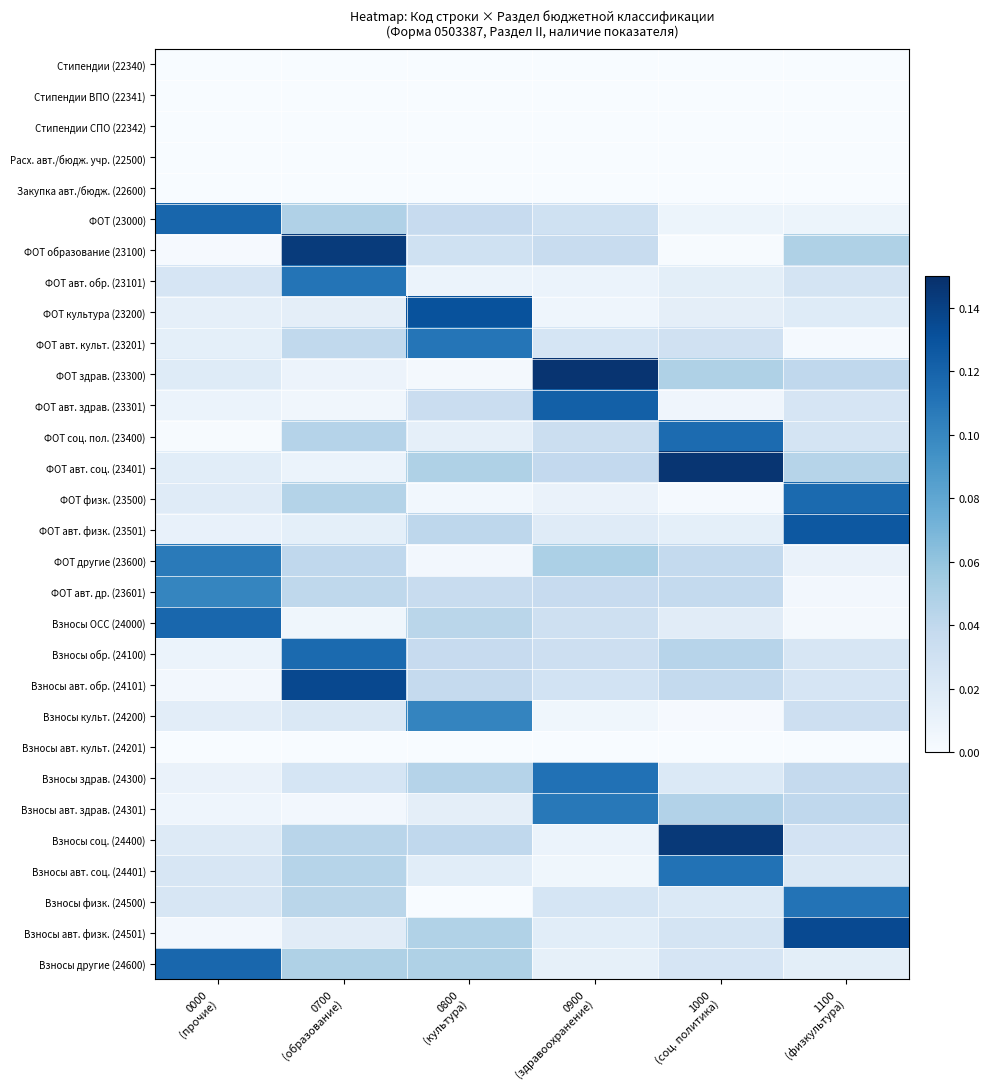

Reading left to right, list all the values displayed in this chart.

Стипендии (22340): 0000
(прочие)=0.0	0700
(образование)=0.0	0800
(культура)=0.0	0900
(здравоохранение)=0.0	1000
(соц. политика)=0.0	1100
(физкультура)=0.0
Стипендии ВПО (22341): 0000
(прочие)=0.0	0700
(образование)=0.0	0800
(культура)=0.0	0900
(здравоохранение)=0.0	1000
(соц. политика)=0.0	1100
(физкультура)=0.0
Стипендии СПО (22342): 0000
(прочие)=0.0	0700
(образование)=0.0	0800
(культура)=0.0	0900
(здравоохранение)=0.0	1000
(соц. политика)=0.0	1100
(физкультура)=0.0
Расх. авт./бюдж. учр. (22500): 0000
(прочие)=0.0	0700
(образование)=0.0	0800
(культура)=0.0	0900
(здравоохранение)=0.0	1000
(соц. политика)=0.0	1100
(физкультура)=0.0
Закупка авт./бюдж. (22600): 0000
(прочие)=0.0	0700
(образование)=0.0	0800
(культура)=0.0	0900
(здравоохранение)=0.0	1000
(соц. политика)=0.0	1100
(физкультура)=0.0
ФОТ (23000): 0000
(прочие)=0.1	0700
(образование)=0.0	0800
(культура)=0.0	0900
(здравоохранение)=0.0	1000
(соц. политика)=0.0	1100
(физкультура)=0.0
ФОТ образование (23100): 0000
(прочие)=0.0	0700
(образование)=0.1	0800
(культура)=0.0	0900
(здравоохранение)=0.0	1000
(соц. политика)=0.0	1100
(физкультура)=0.0
ФОТ авт. обр. (23101): 0000
(прочие)=0.0	0700
(образование)=0.1	0800
(культура)=0.0	0900
(здравоохранение)=0.0	1000
(соц. политика)=0.0	1100
(физкультура)=0.0
ФОТ культура (23200): 0000
(прочие)=0.0	0700
(образование)=0.0	0800
(культура)=0.1	0900
(здравоохранение)=0.0	1000
(соц. политика)=0.0	1100
(физкультура)=0.0
ФОТ авт. культ. (23201): 0000
(прочие)=0.0	0700
(образование)=0.0	0800
(культура)=0.1	0900
(здравоохранение)=0.0	1000
(соц. политика)=0.0	1100
(физкультура)=0.0
ФОТ здрав. (23300): 0000
(прочие)=0.0	0700
(образование)=0.0	0800
(культура)=0.0	0900
(здравоохранение)=0.1	1000
(соц. политика)=0.0	1100
(физкультура)=0.0
ФОТ авт. здрав. (23301): 0000
(прочие)=0.0	0700
(образование)=0.0	0800
(культура)=0.0	0900
(здравоохранение)=0.1	1000
(соц. политика)=0.0	1100
(физкультура)=0.0
ФОТ соц. пол. (23400): 0000
(прочие)=0.0	0700
(образование)=0.0	0800
(культура)=0.0	0900
(здравоохранение)=0.0	1000
(соц. политика)=0.1	1100
(физкультура)=0.0
ФОТ авт. соц. (23401): 0000
(прочие)=0.0	0700
(образование)=0.0	0800
(культура)=0.0	0900
(здравоохранение)=0.0	1000
(соц. политика)=0.1	1100
(физкультура)=0.0
ФОТ физк. (23500): 0000
(прочие)=0.0	0700
(образование)=0.0	0800
(культура)=0.0	0900
(здравоохранение)=0.0	1000
(соц. политика)=0.0	1100
(физкультура)=0.1
ФОТ авт. физк. (23501): 0000
(прочие)=0.0	0700
(образование)=0.0	0800
(культура)=0.0	0900
(здравоохранение)=0.0	1000
(соц. политика)=0.0	1100
(физкультура)=0.1
ФОТ другие (23600): 0000
(прочие)=0.1	0700
(образование)=0.0	0800
(культура)=0.0	0900
(здравоохранение)=0.0	1000
(соц. политика)=0.0	1100
(физкультура)=0.0
ФОТ авт. др. (23601): 0000
(прочие)=0.1	0700
(образование)=0.0	0800
(культура)=0.0	0900
(здравоохранение)=0.0	1000
(соц. политика)=0.0	1100
(физкультура)=0.0
Взносы ОСС (24000): 0000
(прочие)=0.1	0700
(образование)=0.0	0800
(культура)=0.0	0900
(здравоохранение)=0.0	1000
(соц. политика)=0.0	1100
(физкультура)=0.0
Взносы обр. (24100): 0000
(прочие)=0.0	0700
(образование)=0.1	0800
(культура)=0.0	0900
(здравоохранение)=0.0	1000
(соц. политика)=0.0	1100
(физкультура)=0.0
Взносы авт. обр. (24101): 0000
(прочие)=0.0	0700
(образование)=0.1	0800
(культура)=0.0	0900
(здравоохранение)=0.0	1000
(соц. политика)=0.0	1100
(физкультура)=0.0
Взносы культ. (24200): 0000
(прочие)=0.0	0700
(образование)=0.0	0800
(культура)=0.1	0900
(здравоохранение)=0.0	1000
(соц. политика)=0.0	1100
(физкультура)=0.0
Взносы авт. культ. (24201): 0000
(прочие)=0.0	0700
(образование)=0.0	0800
(культура)=0.0	0900
(здравоохранение)=0.0	1000
(соц. политика)=0.0	1100
(физкультура)=0.0
Взносы здрав. (24300): 0000
(прочие)=0.0	0700
(образование)=0.0	0800
(культура)=0.0	0900
(здравоохранение)=0.1	1000
(соц. политика)=0.0	1100
(физкультура)=0.0
Взносы авт. здрав. (24301): 0000
(прочие)=0.0	0700
(образование)=0.0	0800
(культура)=0.0	0900
(здравоохранение)=0.1	1000
(соц. политика)=0.0	1100
(физкультура)=0.0
Взносы соц. (24400): 0000
(прочие)=0.0	0700
(образование)=0.0	0800
(культура)=0.0	0900
(здравоохранение)=0.0	1000
(соц. политика)=0.1	1100
(физкультура)=0.0
Взносы авт. соц. (24401): 0000
(прочие)=0.0	0700
(образование)=0.0	0800
(культура)=0.0	0900
(здравоохранение)=0.0	1000
(соц. политика)=0.1	1100
(физкультура)=0.0
Взносы физк. (24500): 0000
(прочие)=0.0	0700
(образование)=0.0	0800
(культура)=0.0	0900
(здравоохранение)=0.0	1000
(соц. политика)=0.0	1100
(физкультура)=0.1
Взносы авт. физк. (24501): 0000
(прочие)=0.0	0700
(образование)=0.0	0800
(культура)=0.0	0900
(здравоохранение)=0.0	1000
(соц. политика)=0.0	1100
(физкультура)=0.1
Взносы другие (24600): 0000
(прочие)=0.1	0700
(образование)=0.0	0800
(культура)=0.0	0900
(здравоохранение)=0.0	1000
(соц. политика)=0.0	1100
(физкультура)=0.0